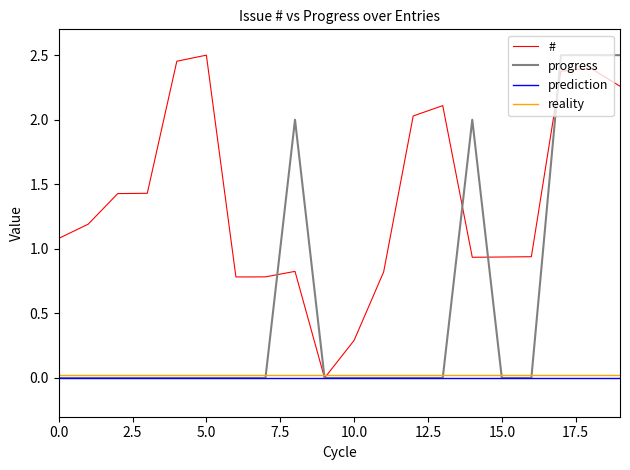

True or false: progress has a value of -0.8 at 15.0.

False